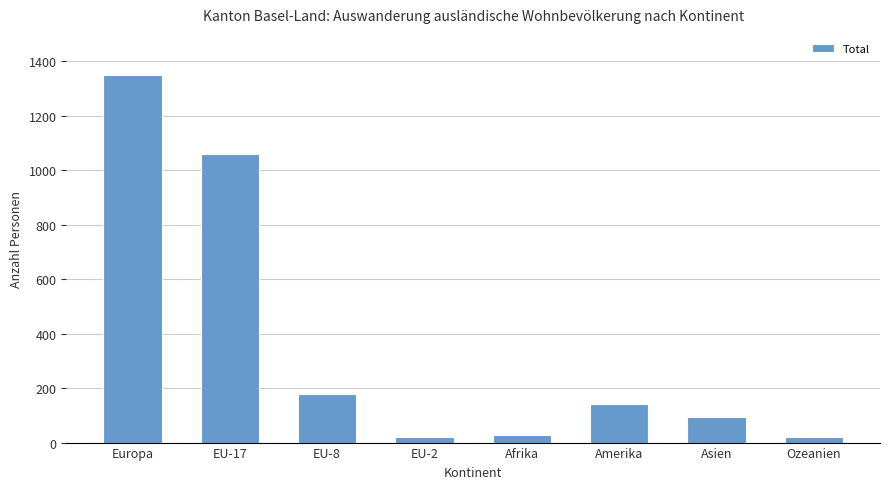

At which category does the chart reach its peak across all series?

Europa